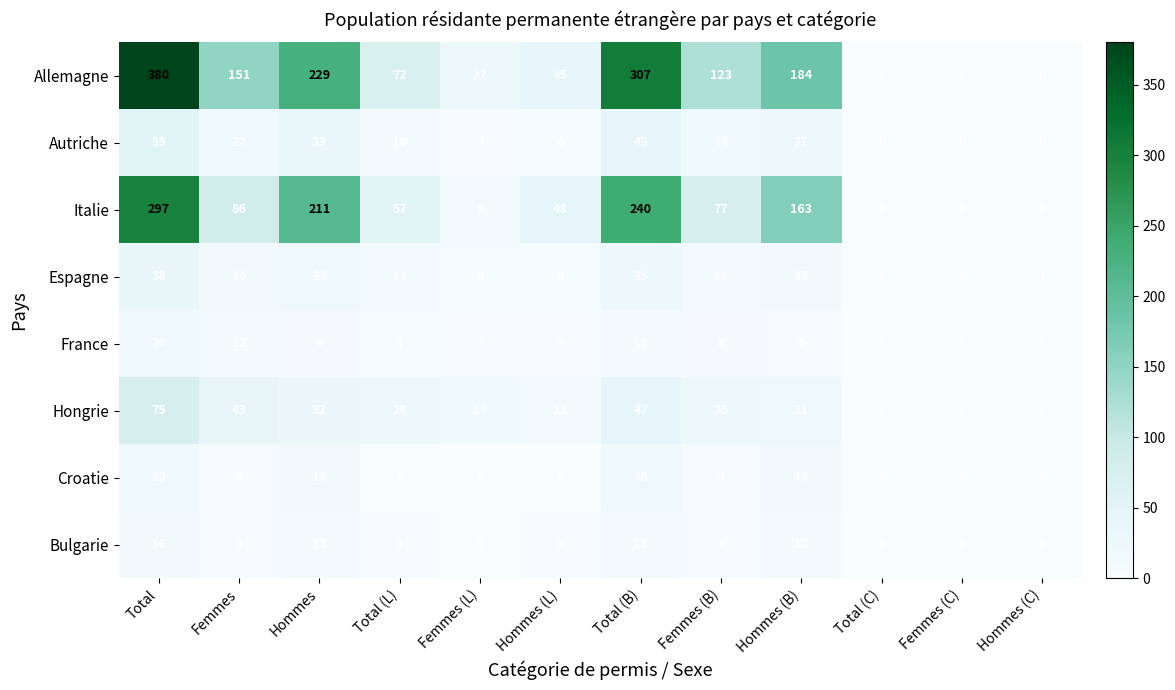

True or false: Allemagne has a value of 56 at Hommes (B).

False